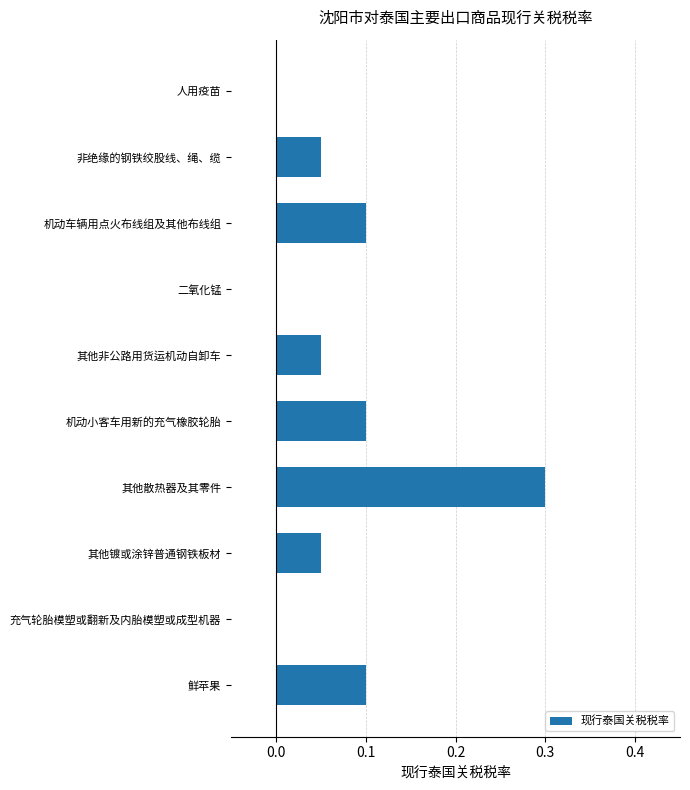

Is it true that the value at 机动车辆用点火布线组及其他布线组 is 0.0?

False